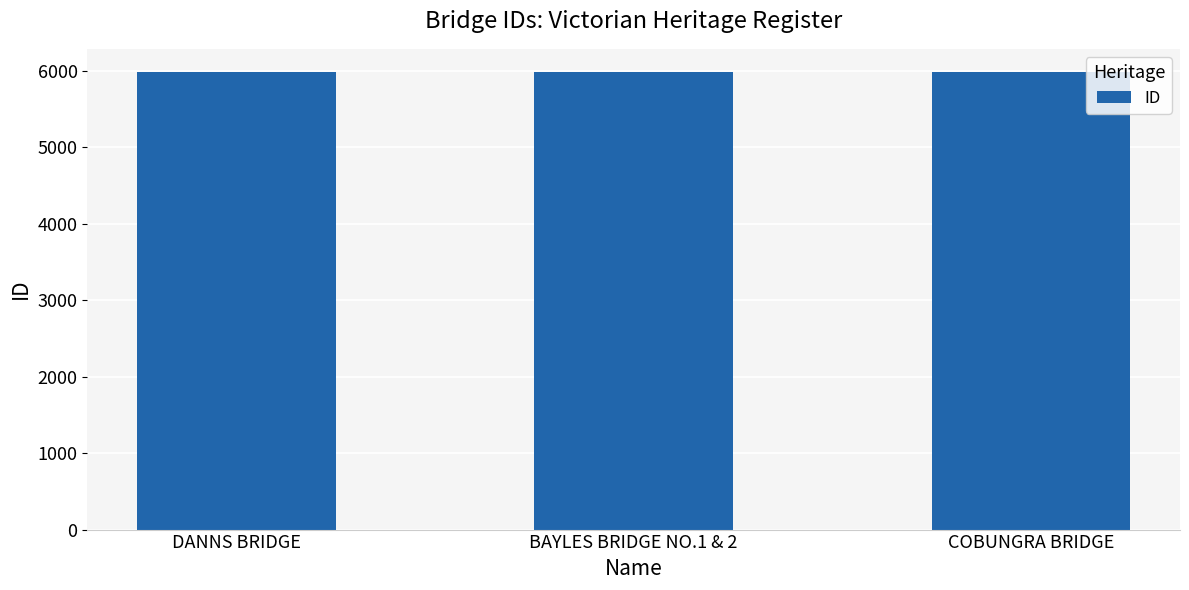

How many series are shown in this chart?

1